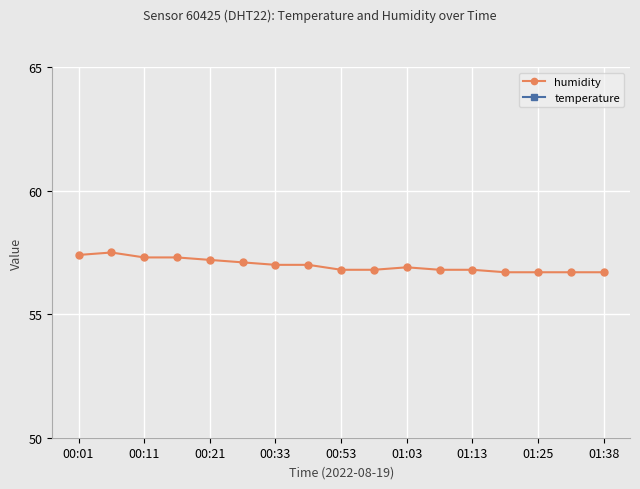

In humidity, how many points are higher than both neighbors (excluding endpoints)?

2